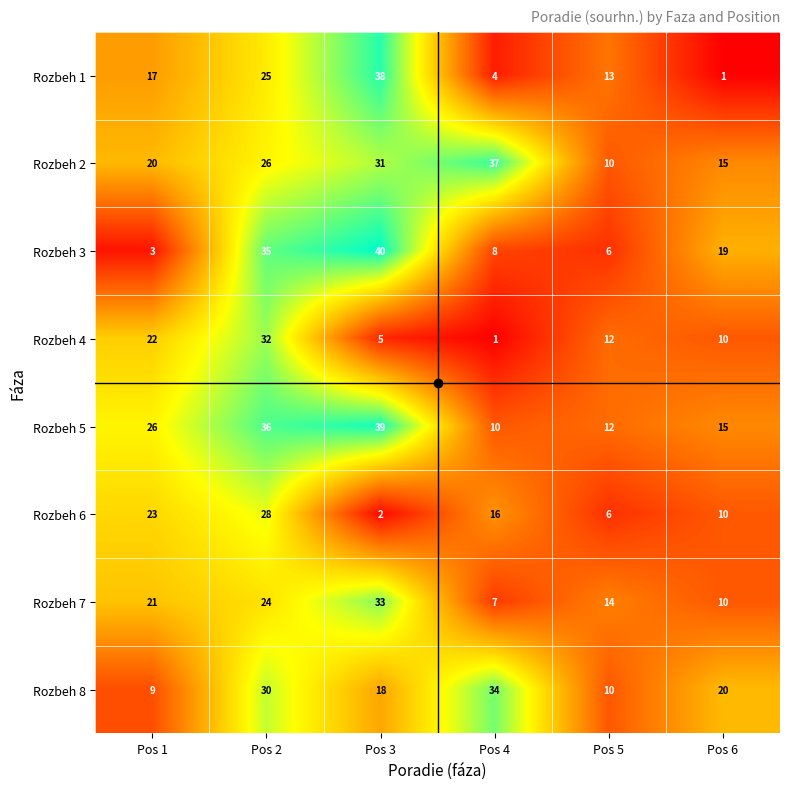

What is the difference between the maximum and minimum values in the Rozbeh 5 series?

29